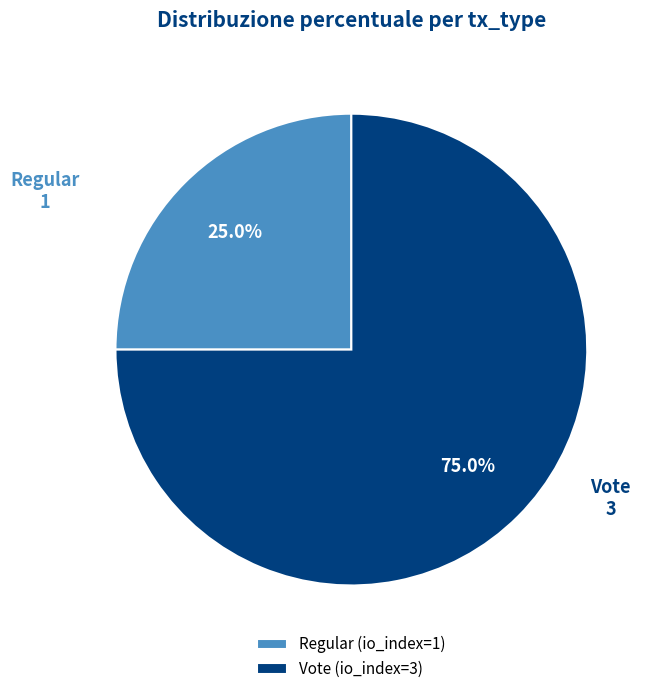

Which category has the smallest portion of the pie?

Regular